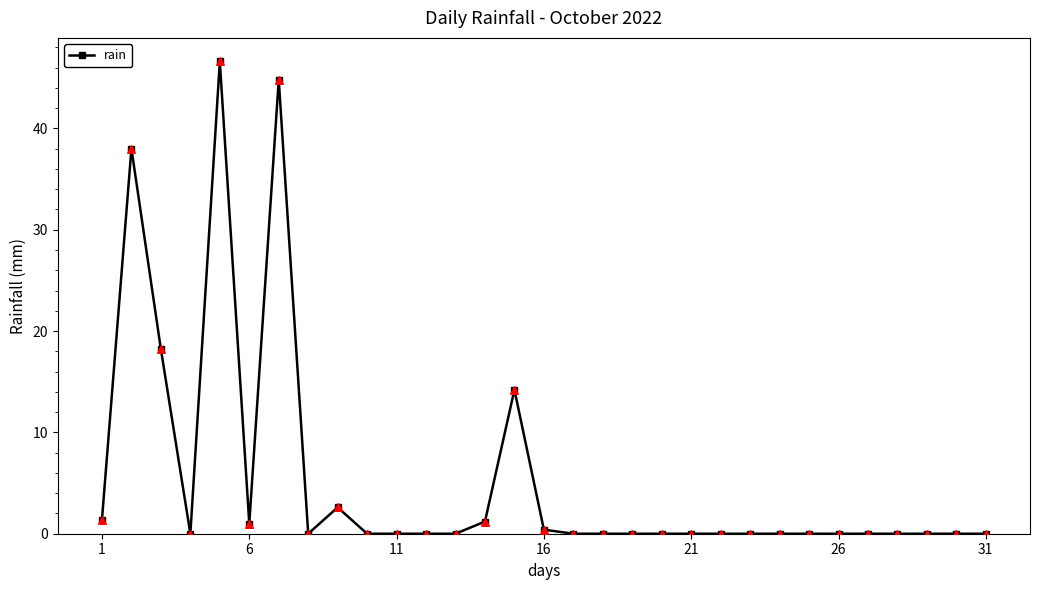

What is the average value?

5.4